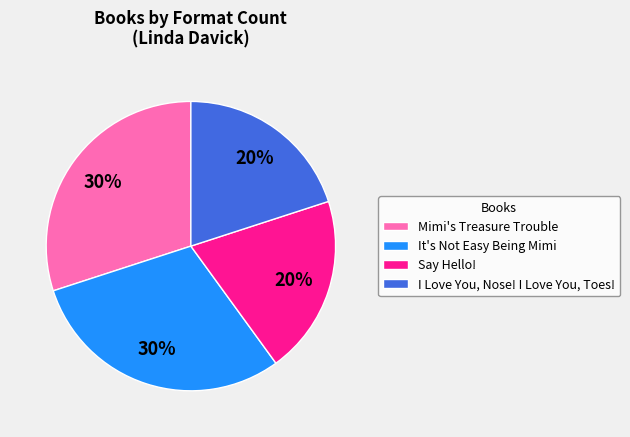

Between I Love You, Nose! I Love You, Toes! and Mimi's Treasure Trouble, which is larger?

Mimi's Treasure Trouble